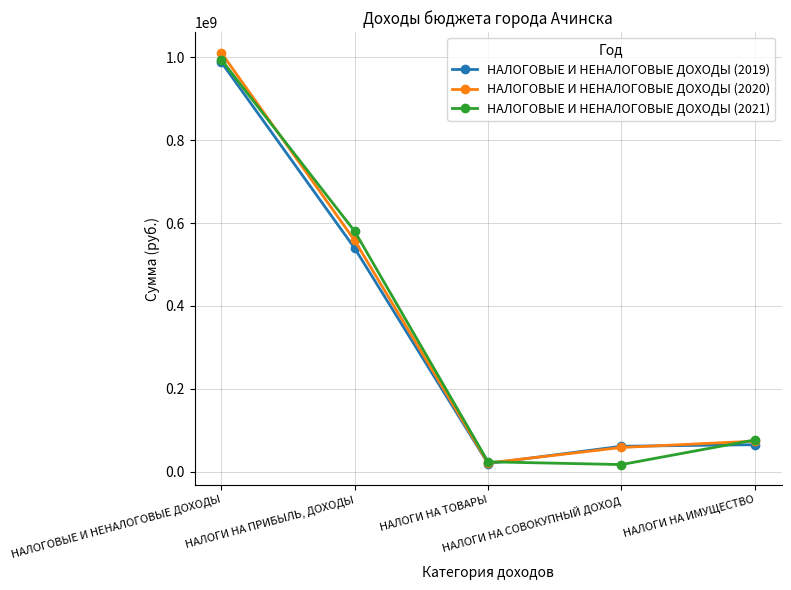

The НАЛОГОВЫЕ И НЕНАЛОГОВЫЕ ДОХОДЫ (2020) series shows 21098400 at НАЛОГИ НА ТОВАРЫ. True or false?

True